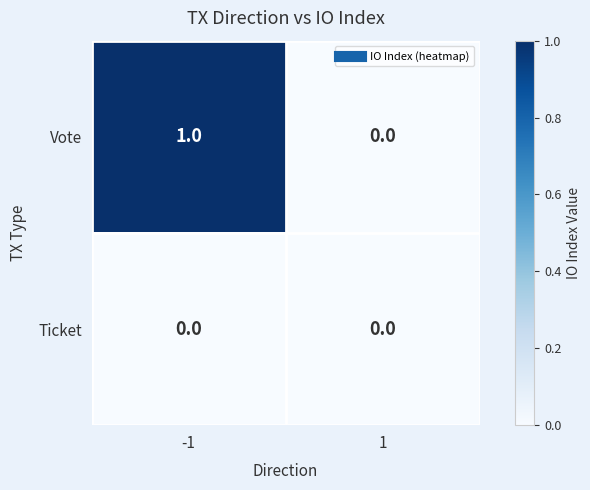

True or false: Ticket has a value of 0 at -1.

True